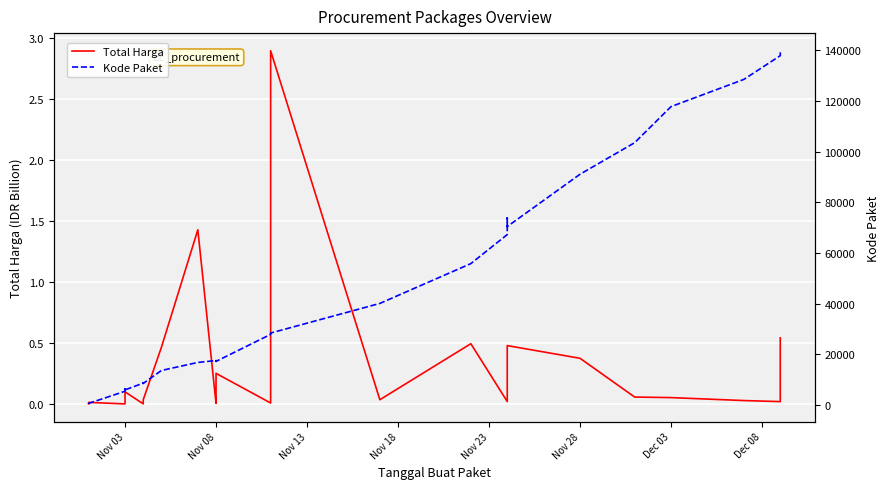

True or false: Kode Paket has a value of 1927.4 at Nov 03.

False